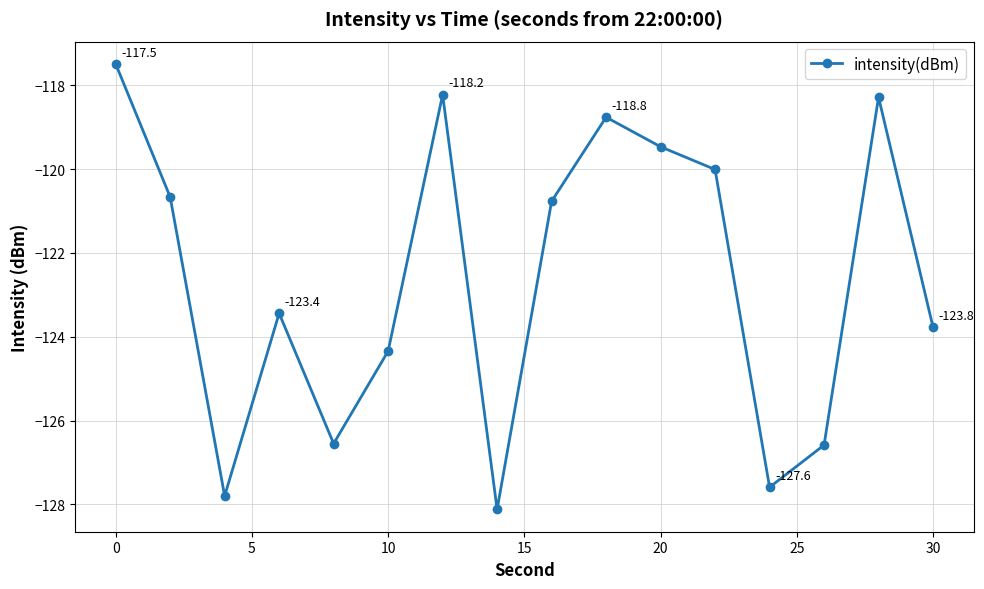

True or false: there are more than 2 points higher than both neighbors.

True